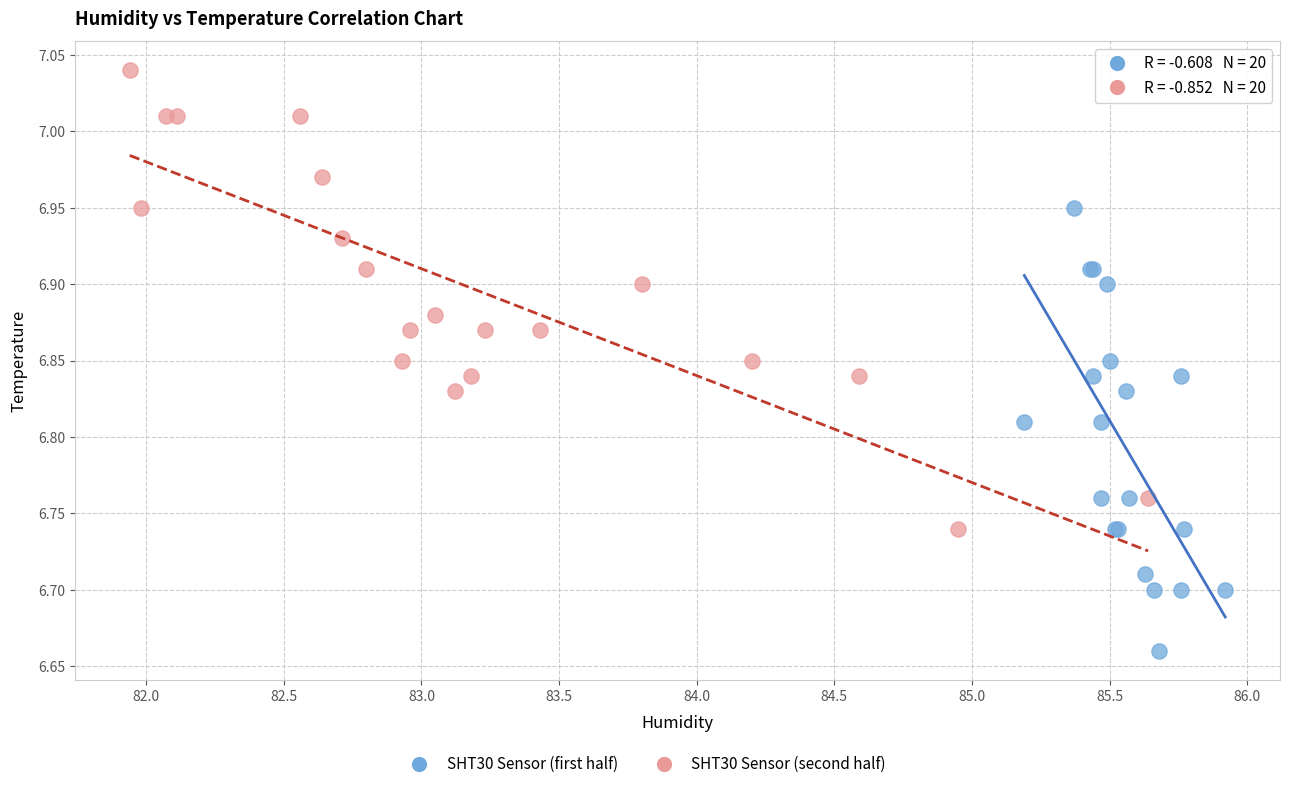

Which series reaches the maximum Y coordinate?

SHT30 Sensor (second half)